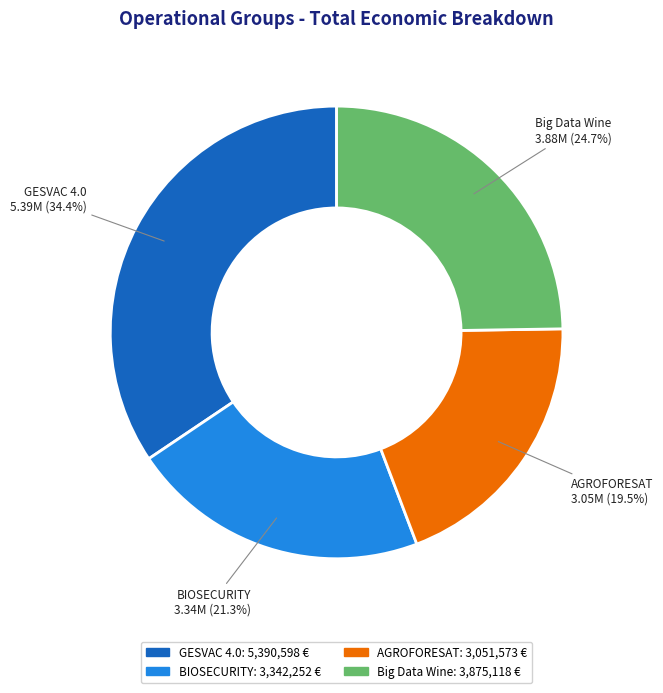

Which slice is the largest?

GESVAC 4.0